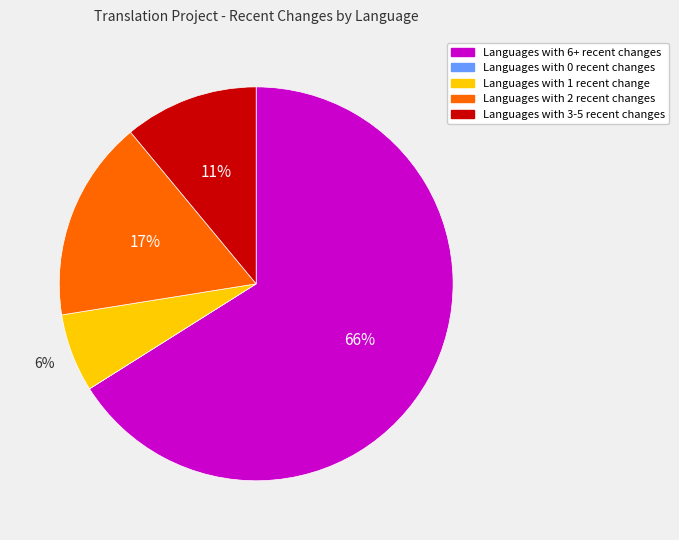

To the nearest percent, what is the average slice percentage?

20%